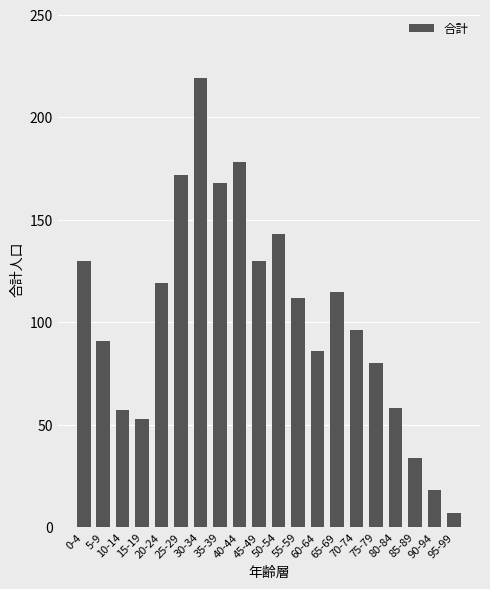

The chart shows a value of 86 at 60-64. True or false?

True